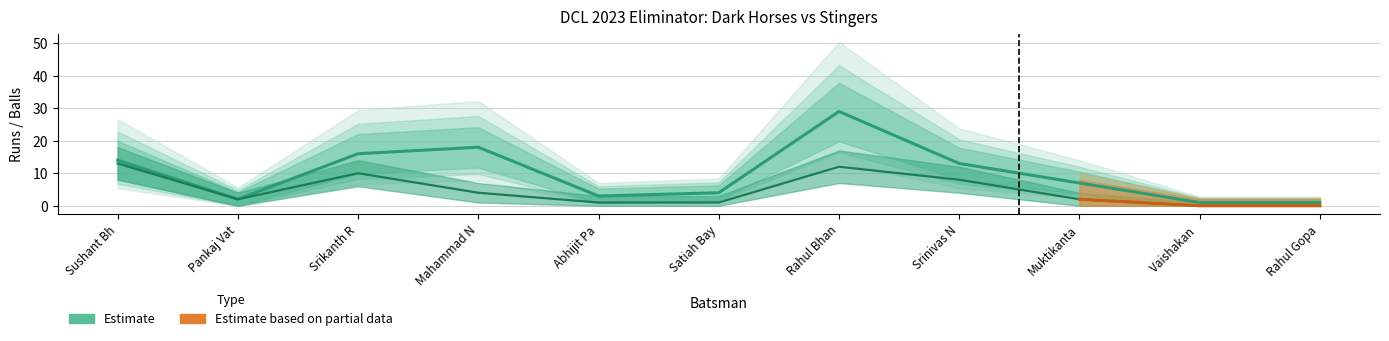

Where is the first local minimum for Balls?

Pankaj Vat